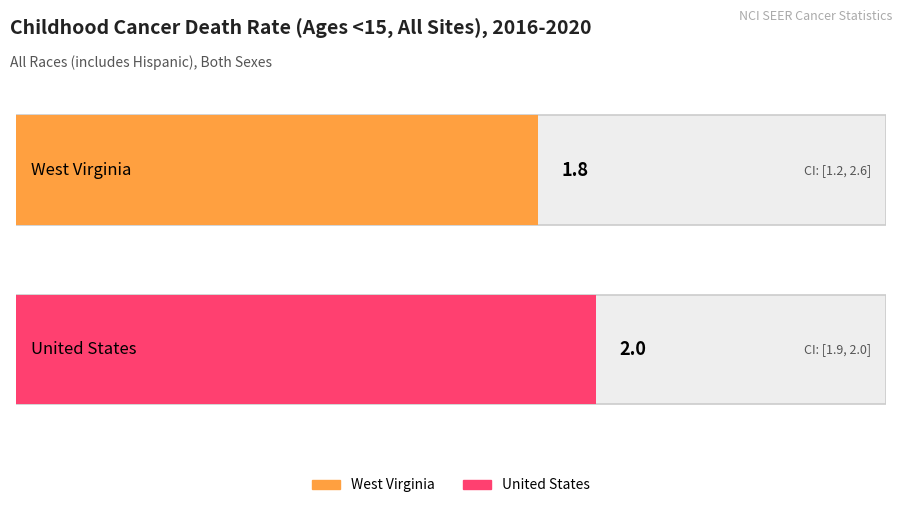

True or false: Lower CI has a value of 1.2 at West Virginia.

True